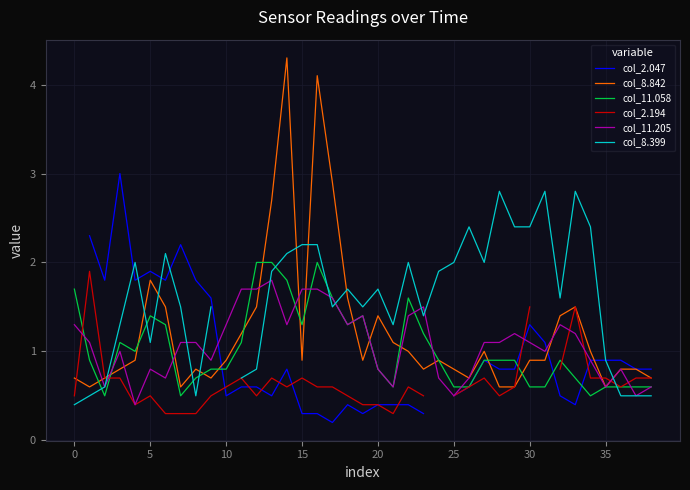

How many lines are shown in the chart?

6